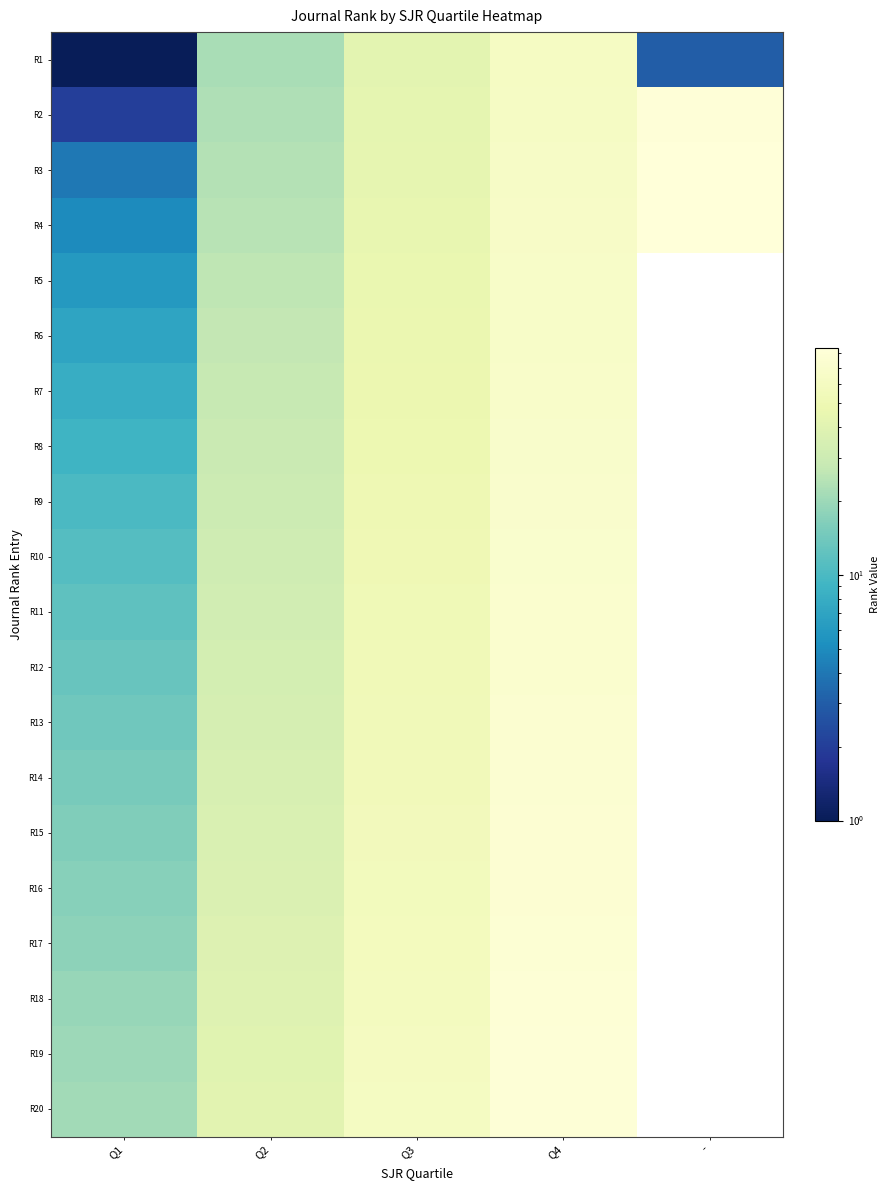

Which series has the widest spread of values?

R2